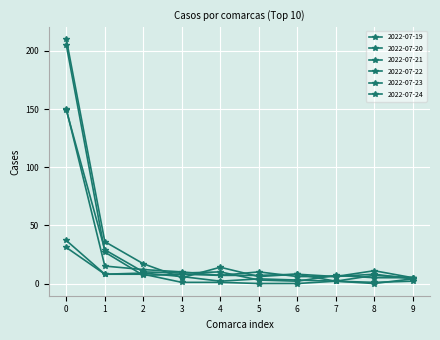

Does the chart have visible grid lines?

Yes